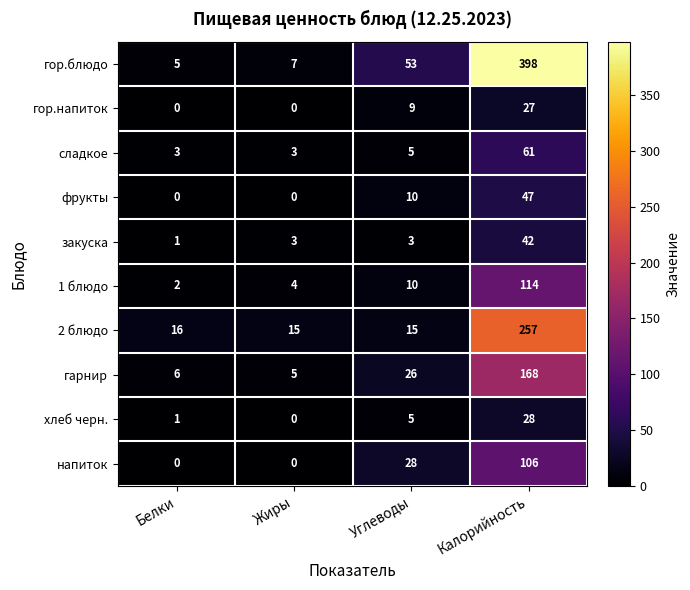

Which series has the largest total across all categories?

гор.блюдо